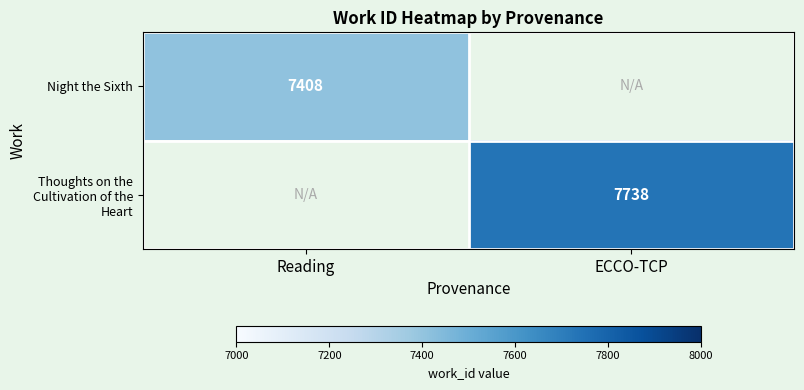

At which category is the sum across all series the highest?

ECCO-TCP